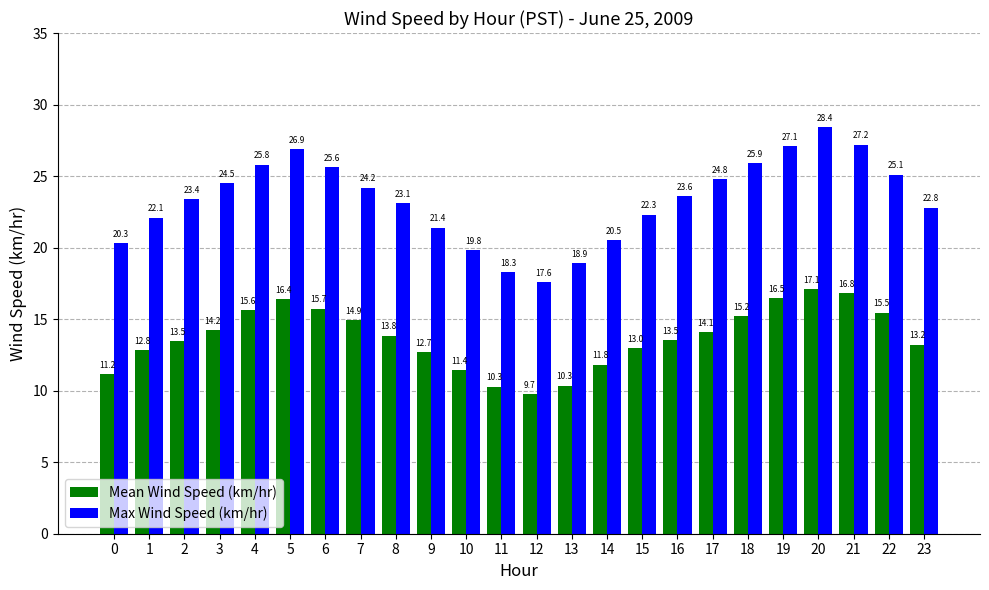

Which series has the largest total across all categories?

Max Wind Speed (km/hr)